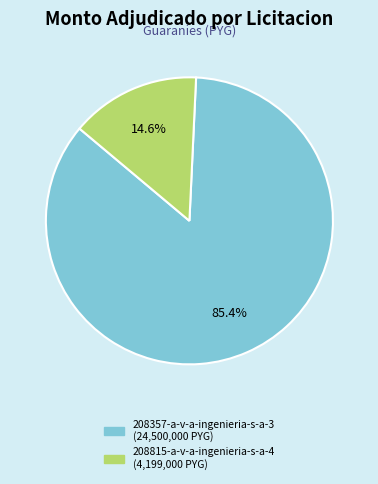

What is the largest slice in the pie chart?

208357-a-v-a-ingenieria-s-a-3